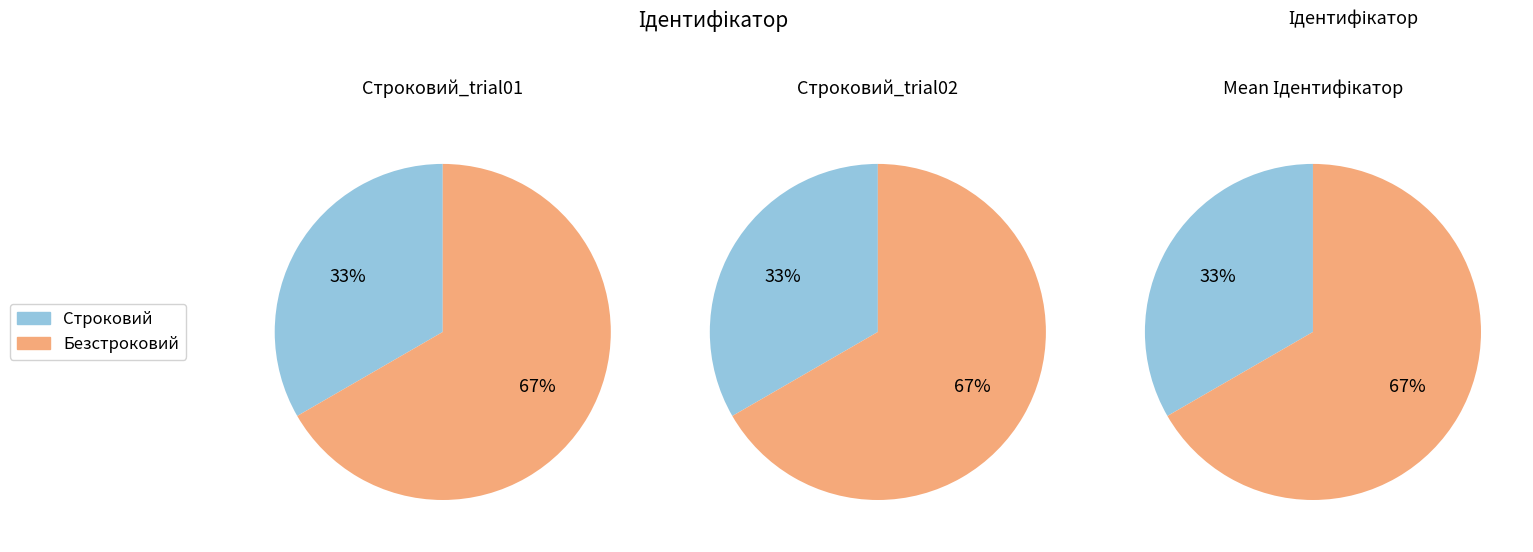

What is the largest slice in the pie chart?

Безстроковий